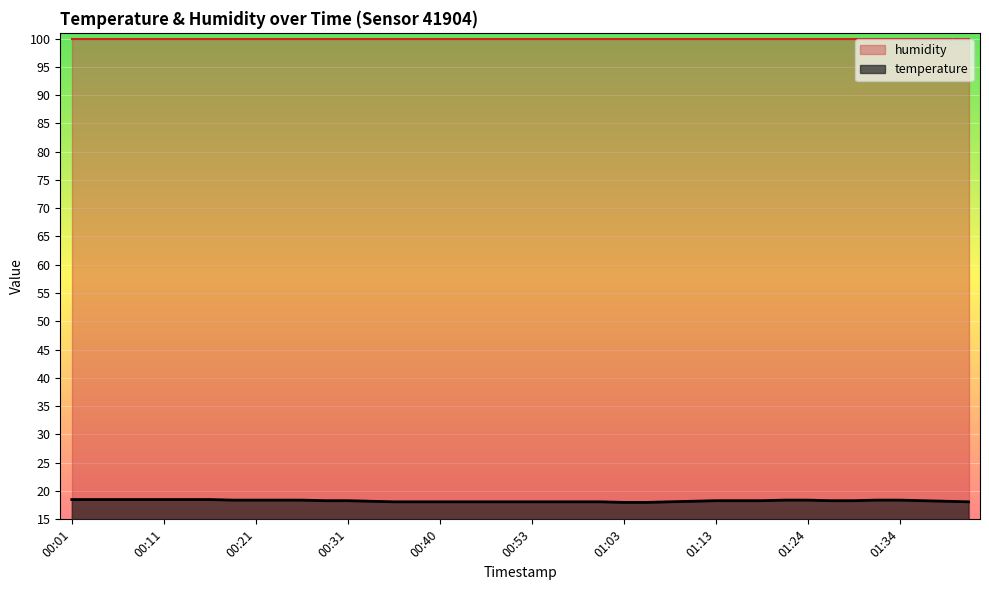

True or false: the data shows 18.0 at 01:06.

True